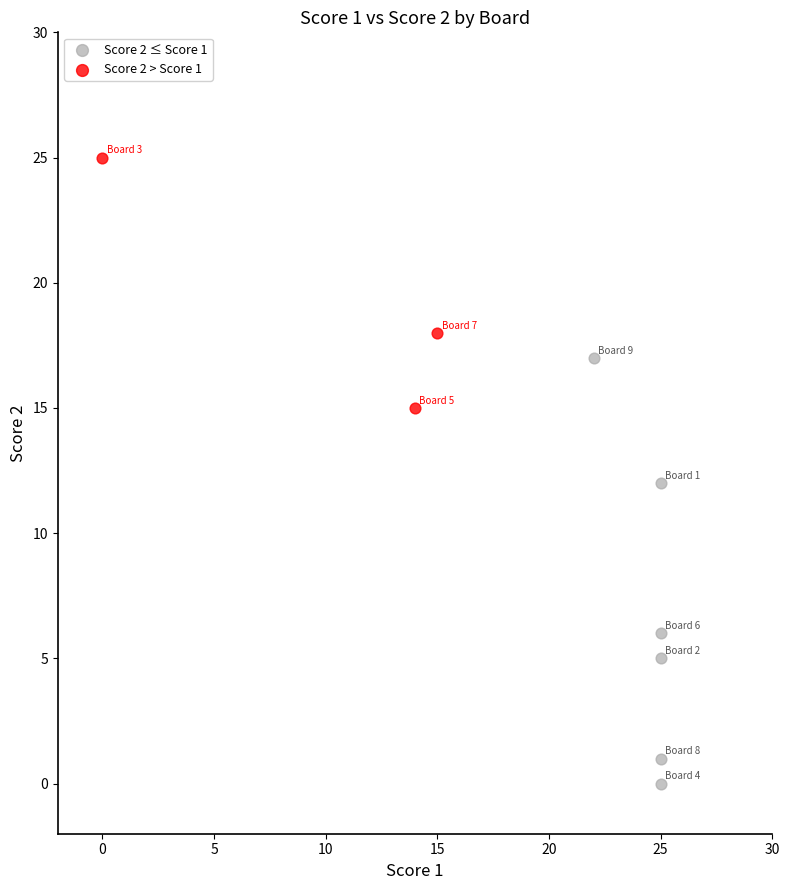

Which series has the largest Y range (max minus min)?

Score 2 ≤ Score 1